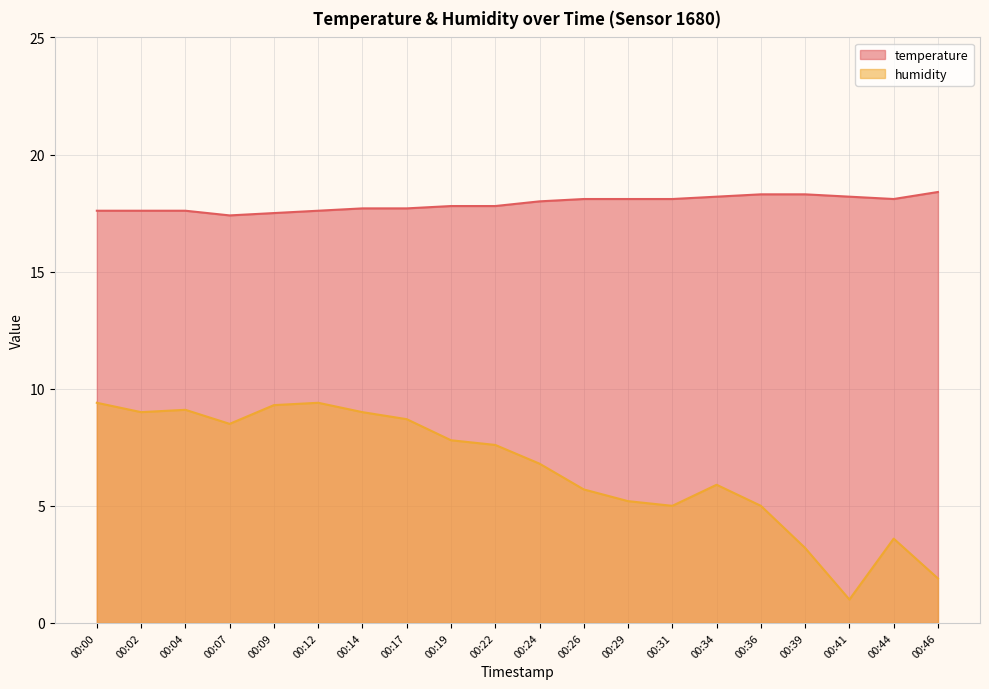

How many lines are shown in the chart?

2